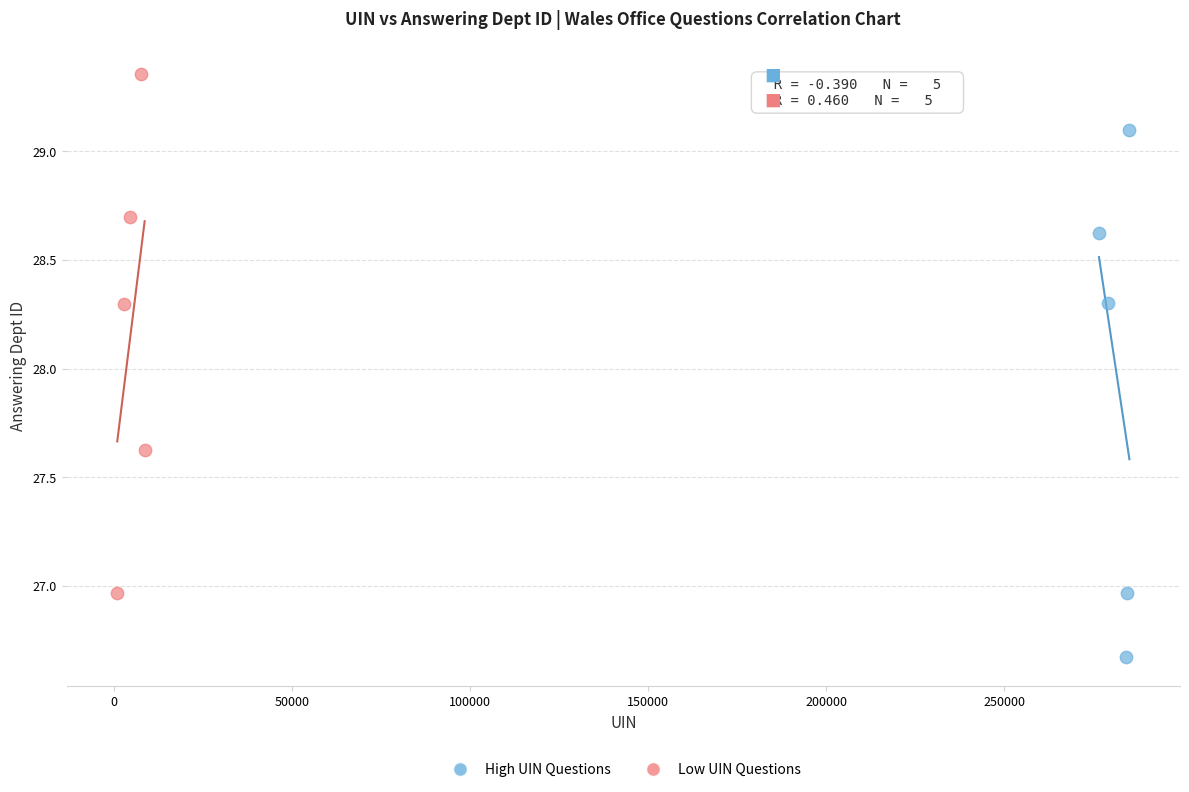

What are all the series names shown in the legend?

High UIN Questions, Low UIN Questions